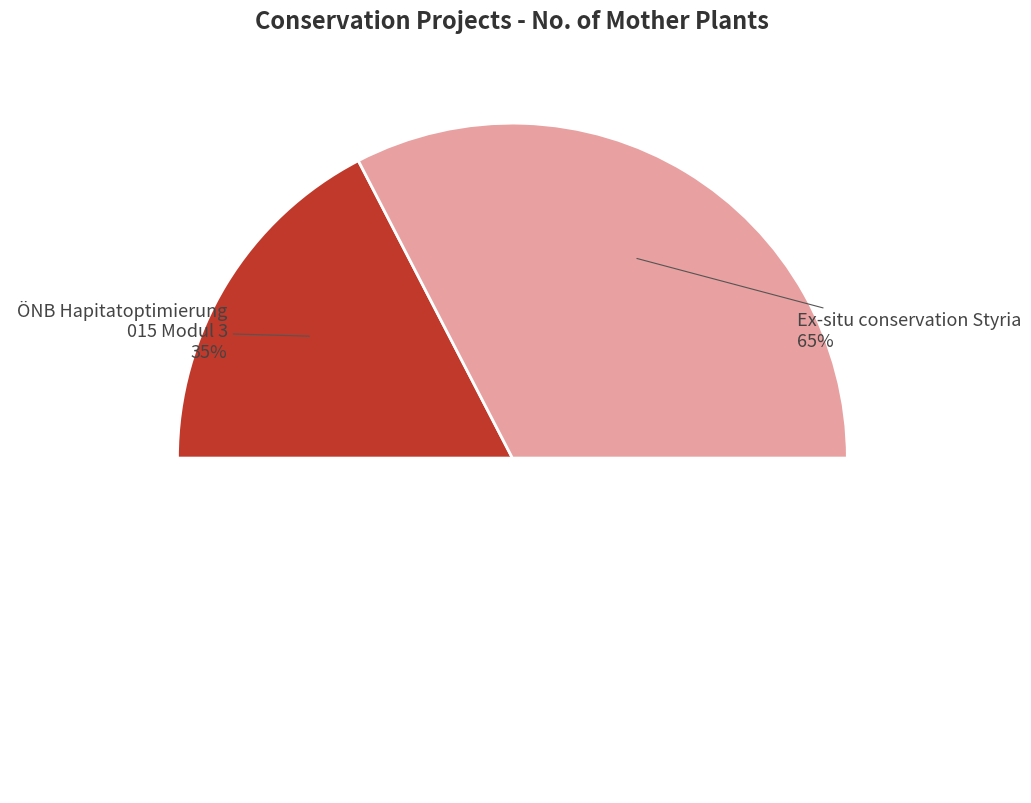

What is the total percentage of ÖNB Hapitatoptimierung 015 Modul 3 and Ex-situ conservation Styria?

100.0%